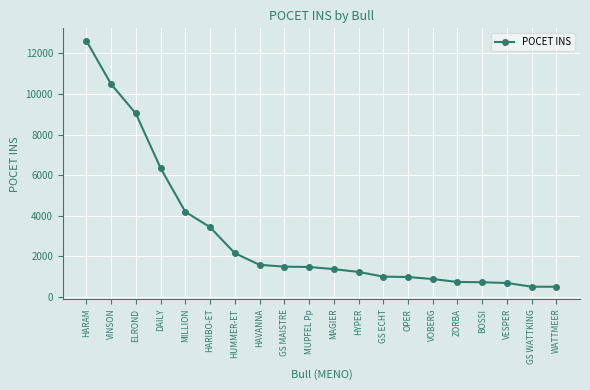

What is the difference between the maximum and minimum values?

12126